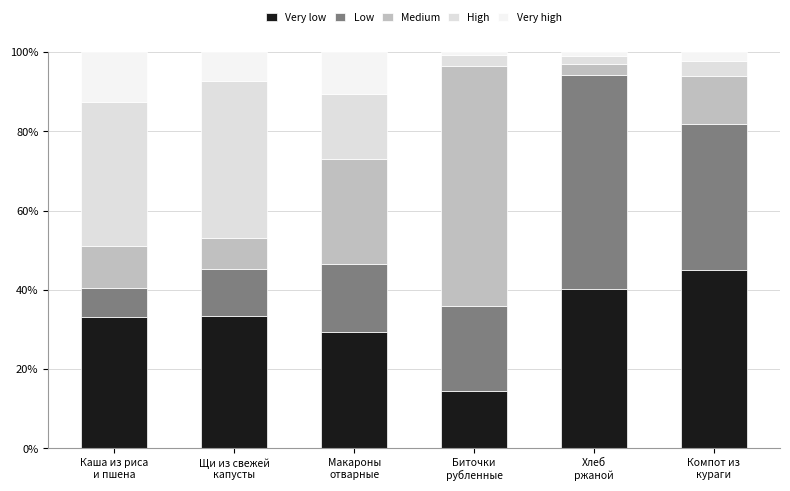

What are all the series names shown in the legend?

Very low, Low, Medium, High, Very high